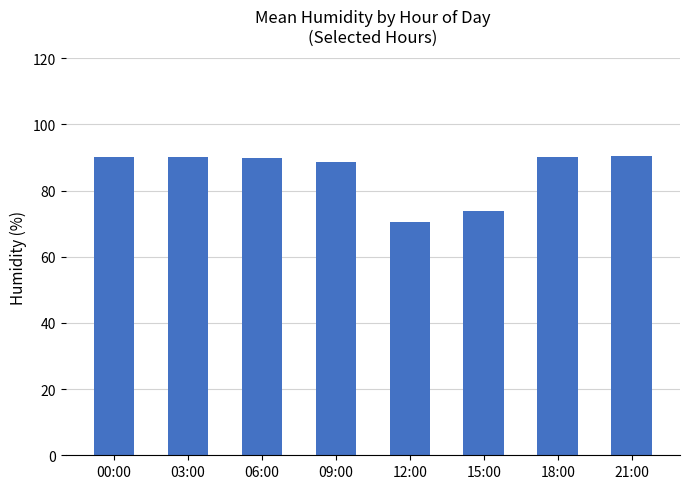

True or false: the data shows 136.9 at 18:00.

False